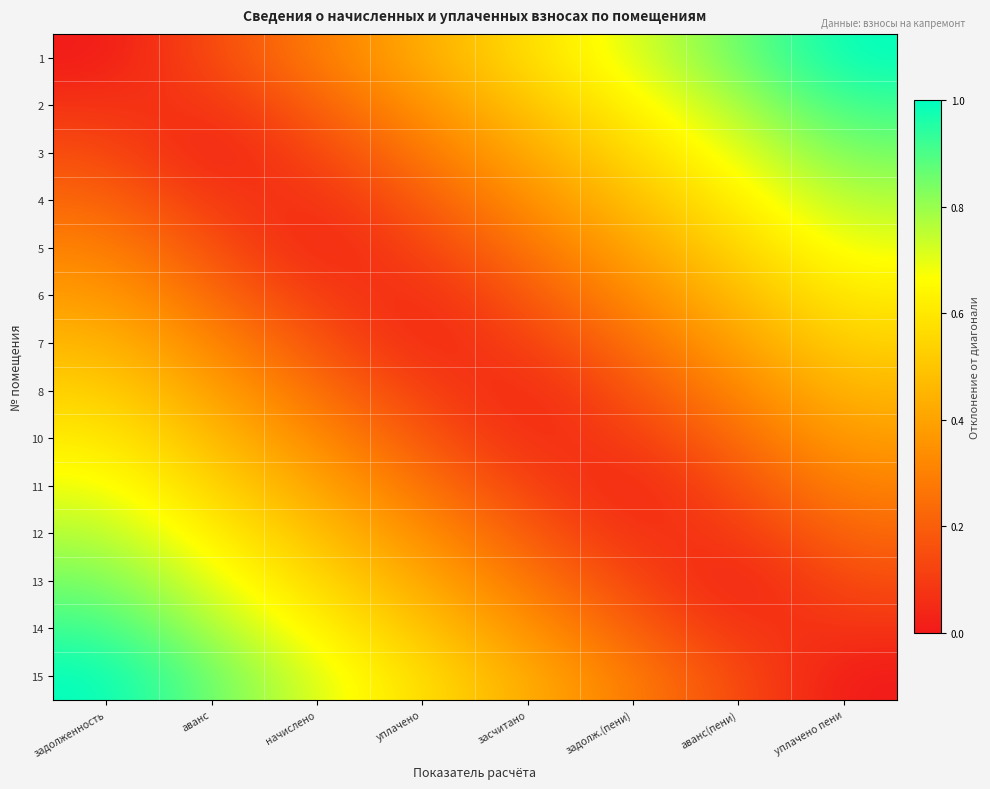

What is the difference between the highest and lowest values at начислено?

0.7